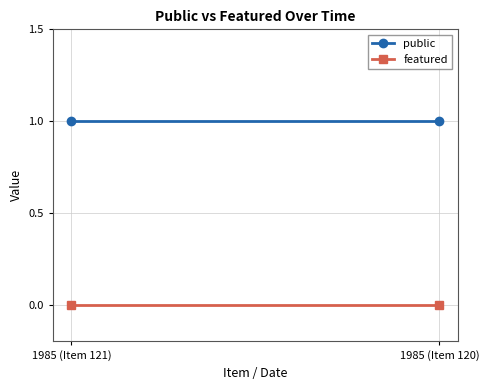

How many lines are shown in the chart?

2